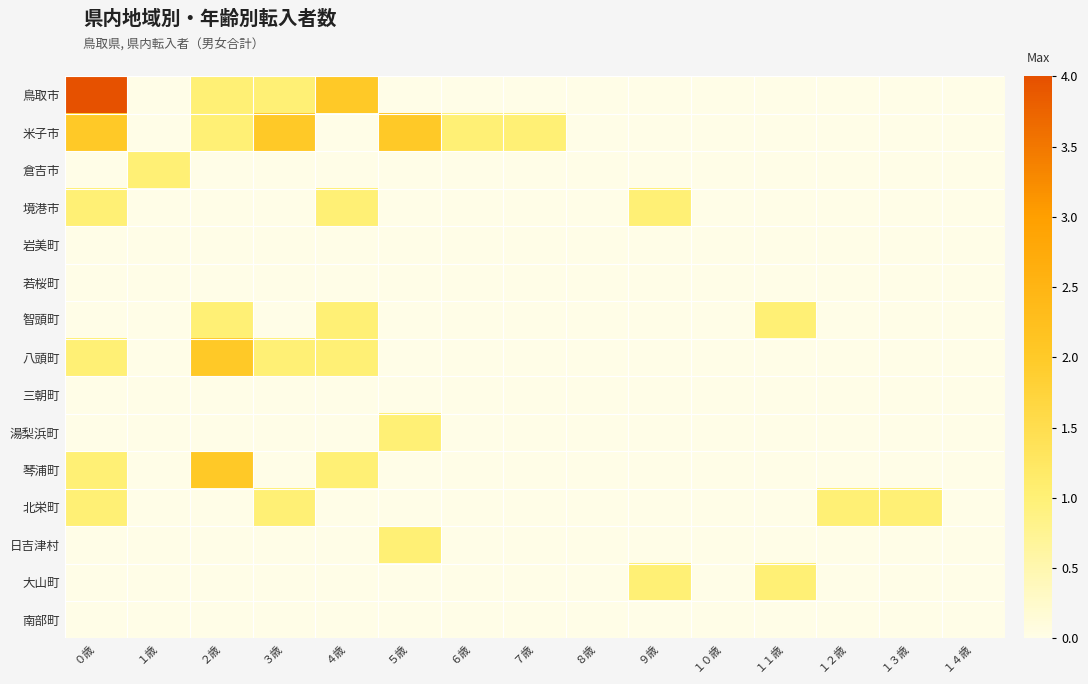

Which has a higher value, １０歳 or ７歳?

１０歳